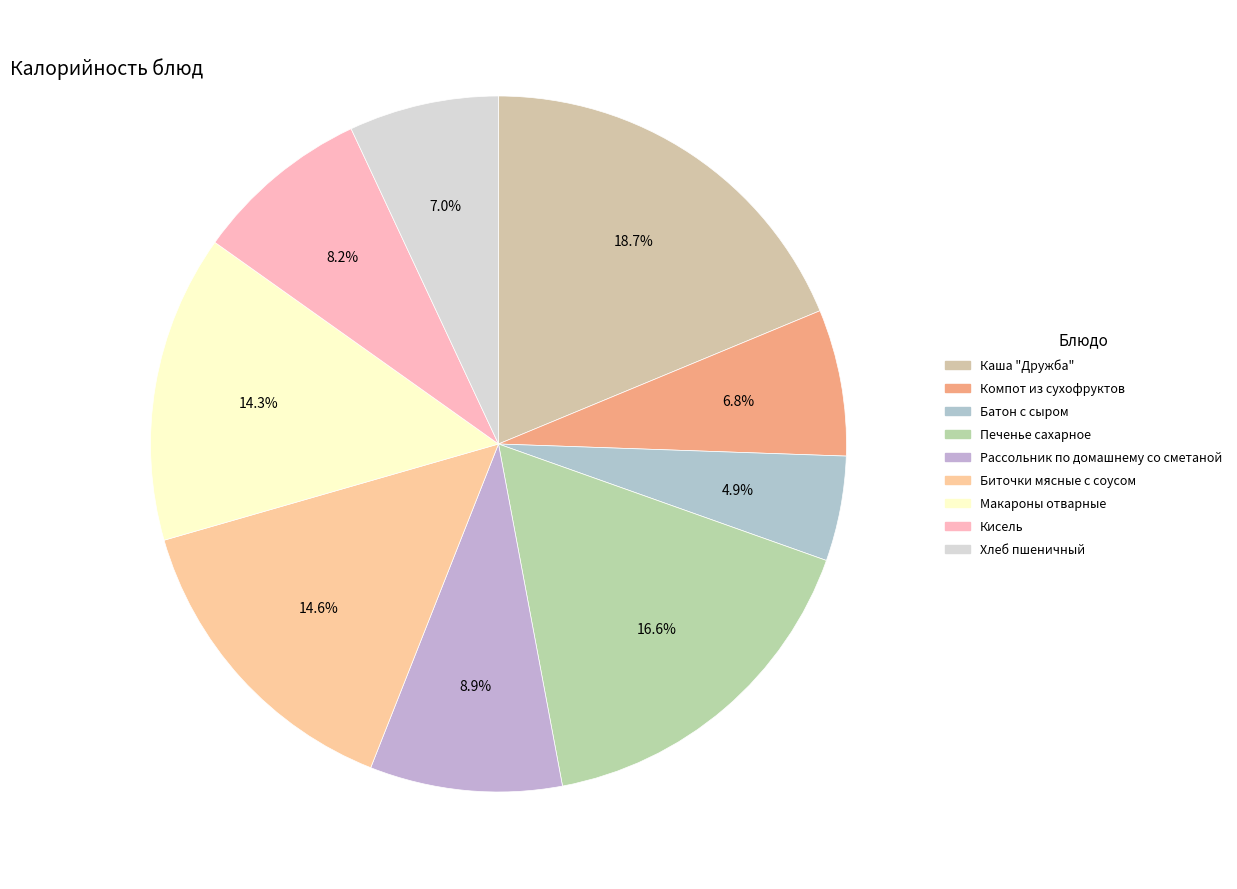

Count the number of slices in the pie.

9